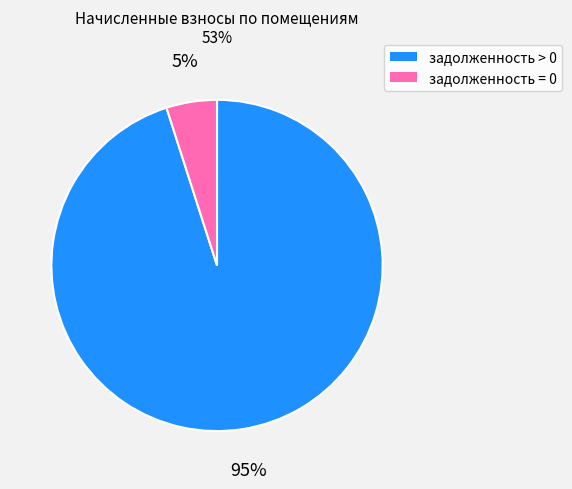

Does any single category account for the majority?

Yes